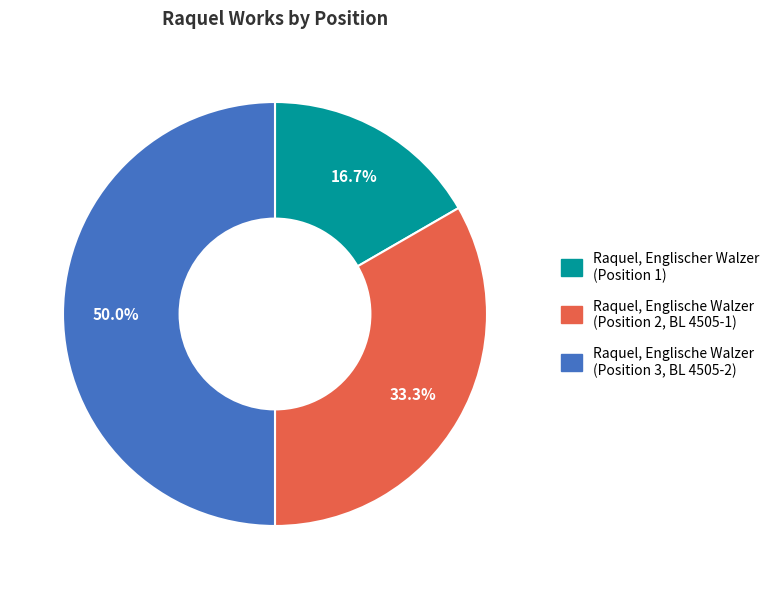

Combined, what portion of the pie is Raquel, Englische Walzer (Position 3, BL 4505-2) and Raquel, Englischer Walzer (Position 1)?

66.7%